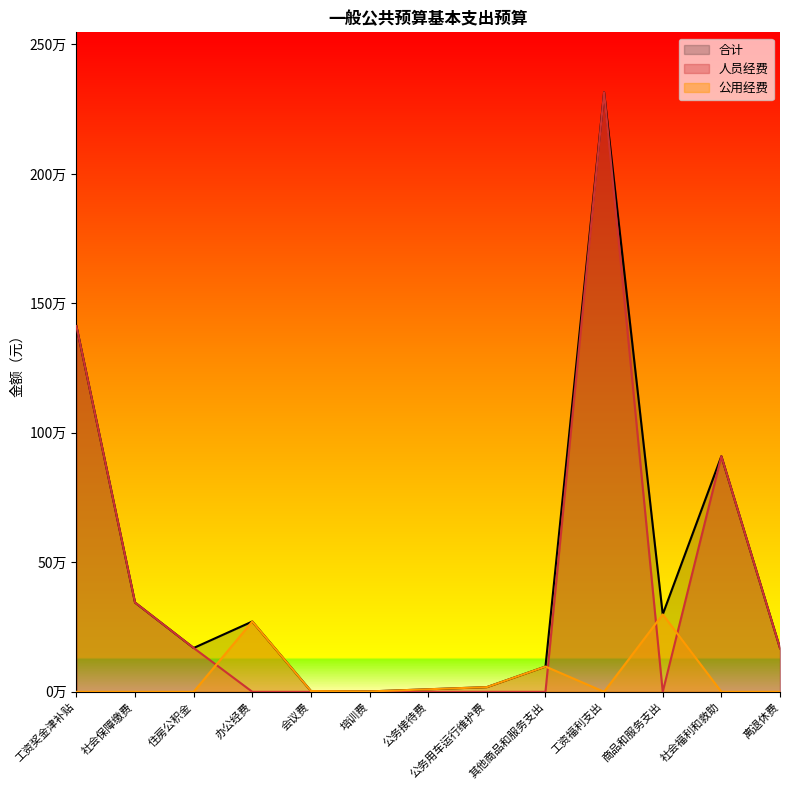

Which series ends up on top after the final intersection of 人员经费 and 公用经费?

人员经费